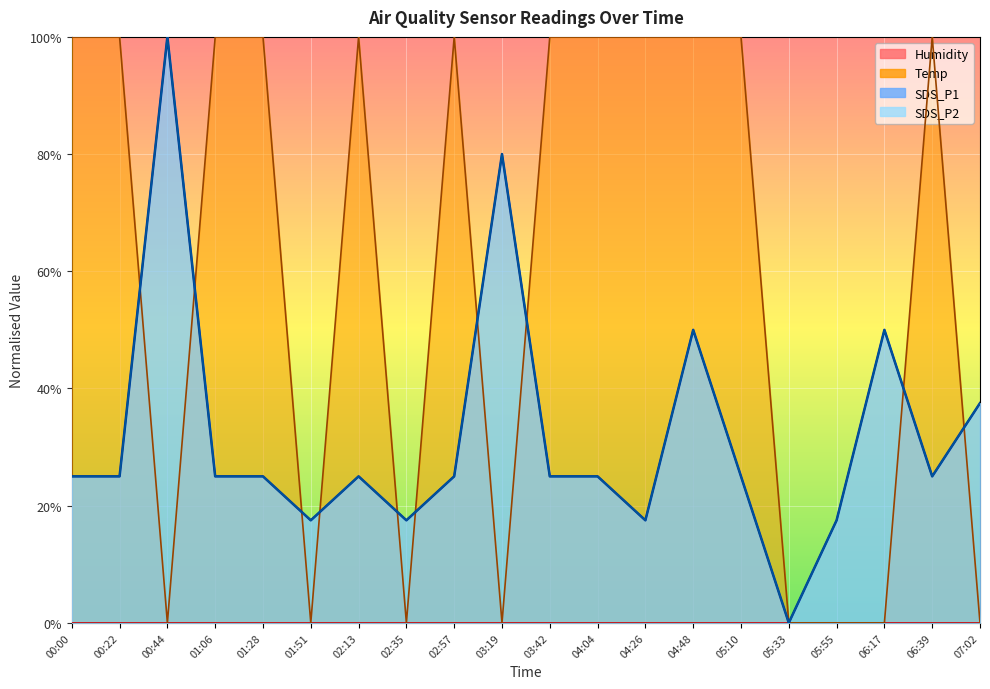

True or false: SDS_P1 and SDS_P2 cross at least once.

False